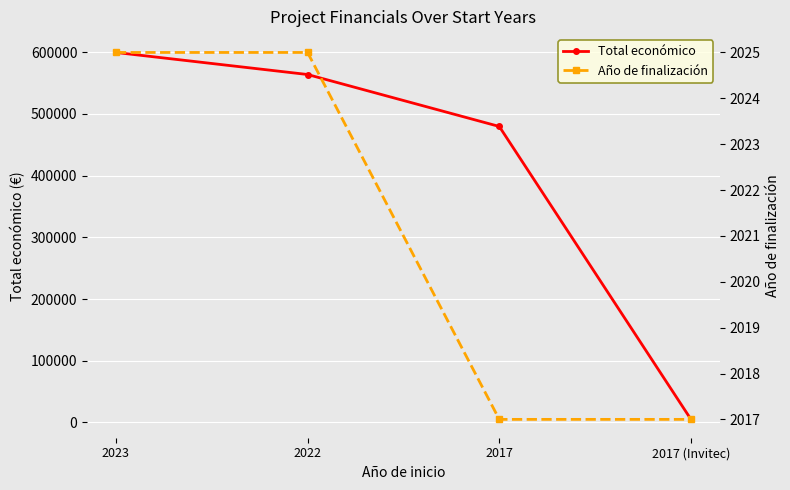

Is the value of Año de finalización at 2022 greater than the value of Total económico at 2023?

No